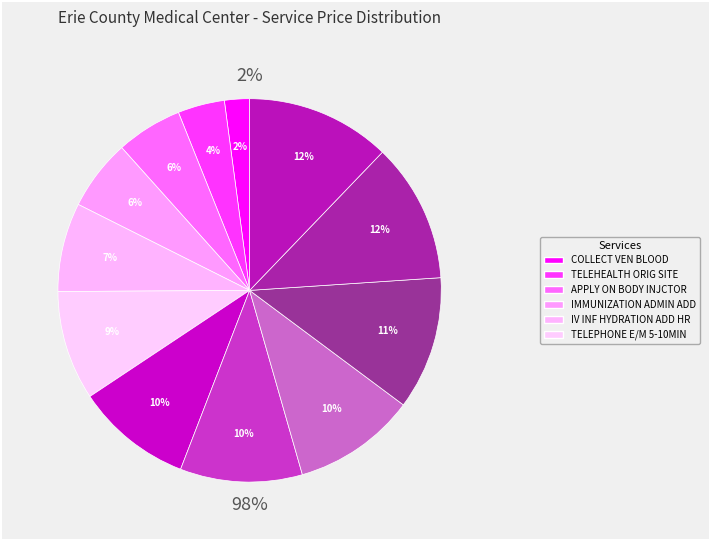

What percentage do CONCURRENT INFUSIONS and IV INF HYDRATION ADD HR together represent?

18.7%